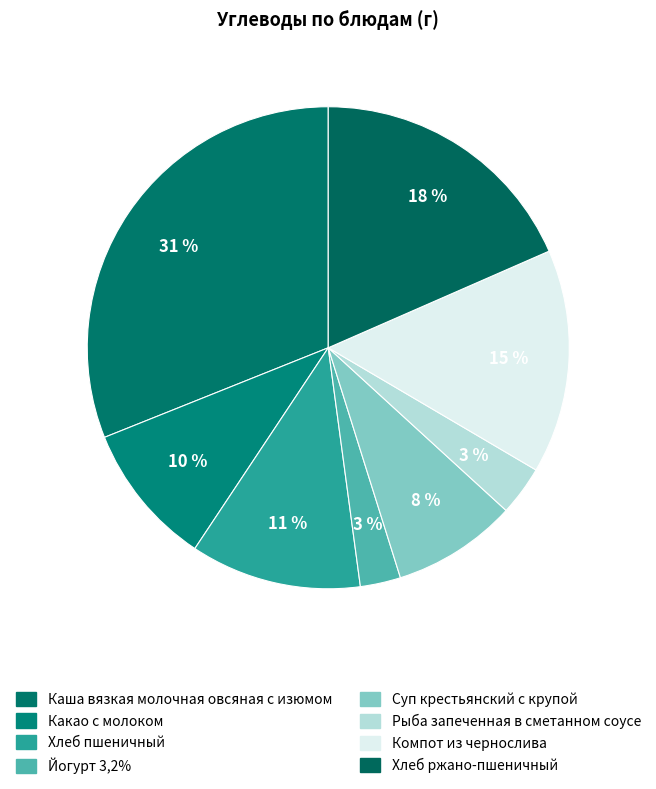

Count the number of slices in the pie.

8